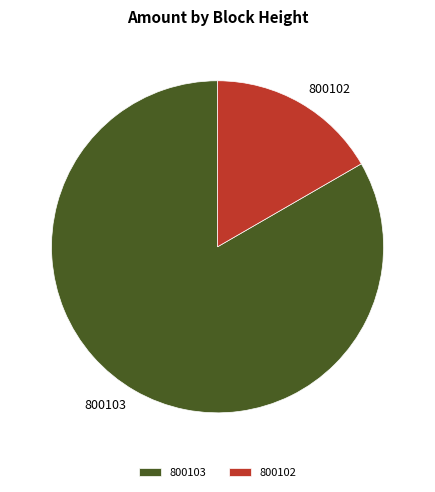

Is the sum of 800103 and 800102 greater than half?

Yes